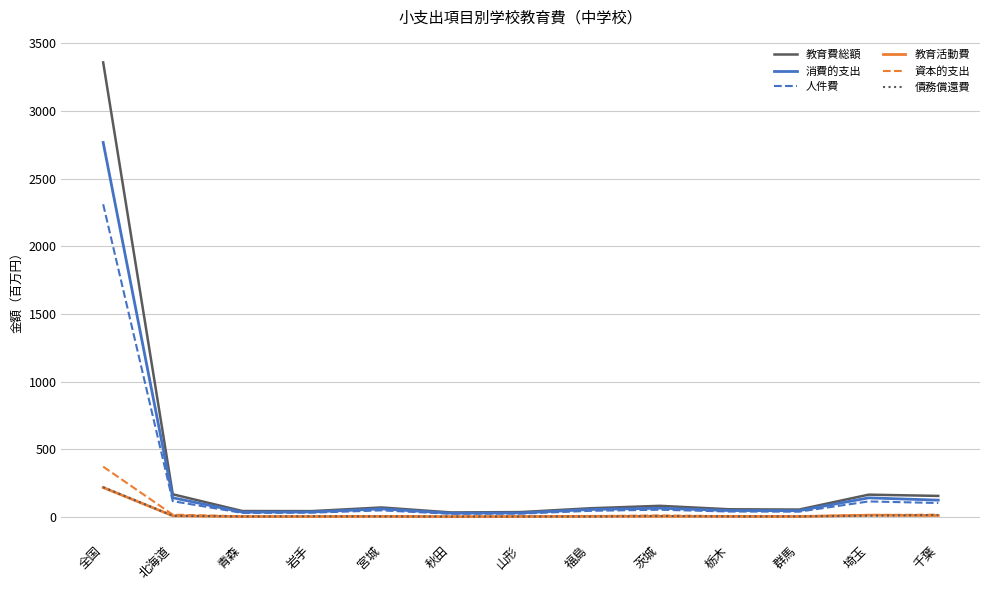

At which category is the sum across all series the highest?

全国